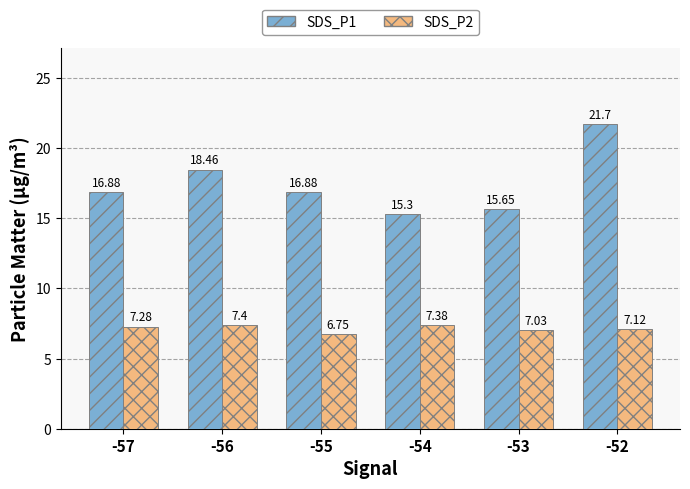

What are all the series names shown in the legend?

SDS_P1, SDS_P2